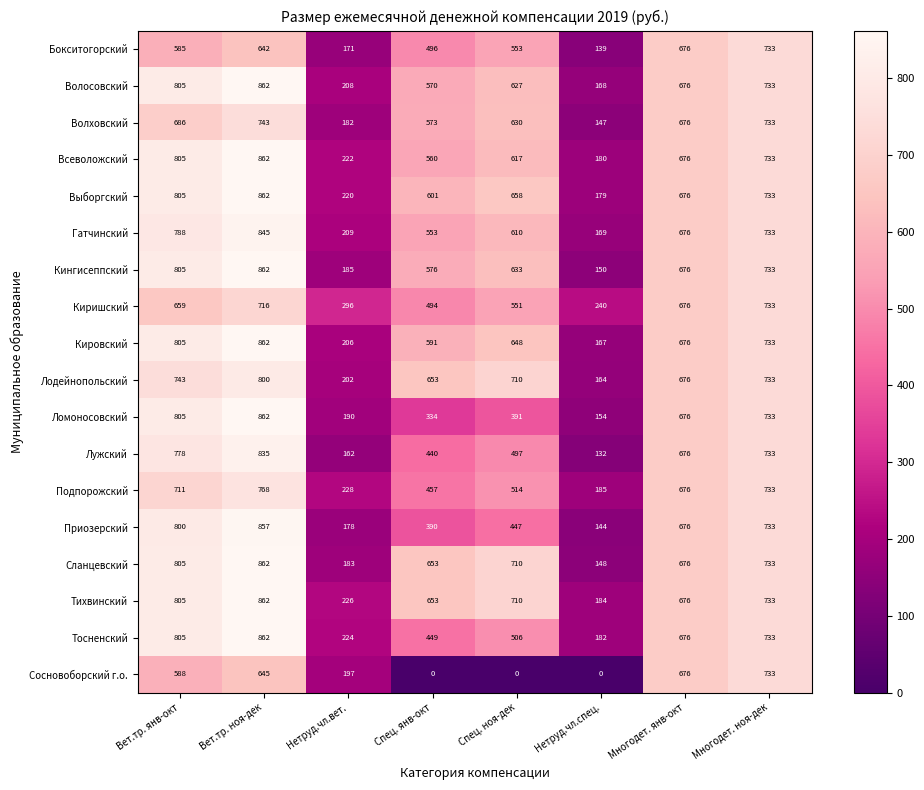

What is the sum of the Кировский values at Спец. янв-окт and Многодет. ноя-дек?

1324